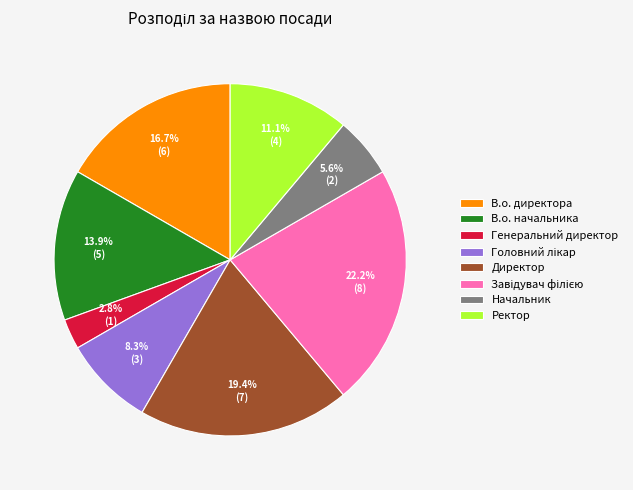

Which slice is the smallest?

Генеральний директор